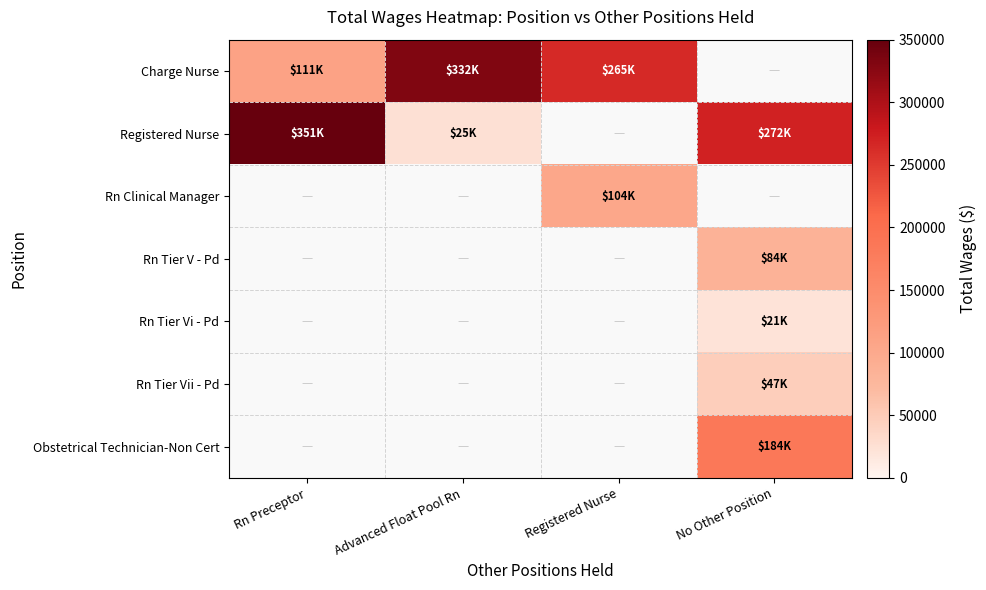

Is it true that Charge Nurse equals 189775.3 at Rn Preceptor?

False